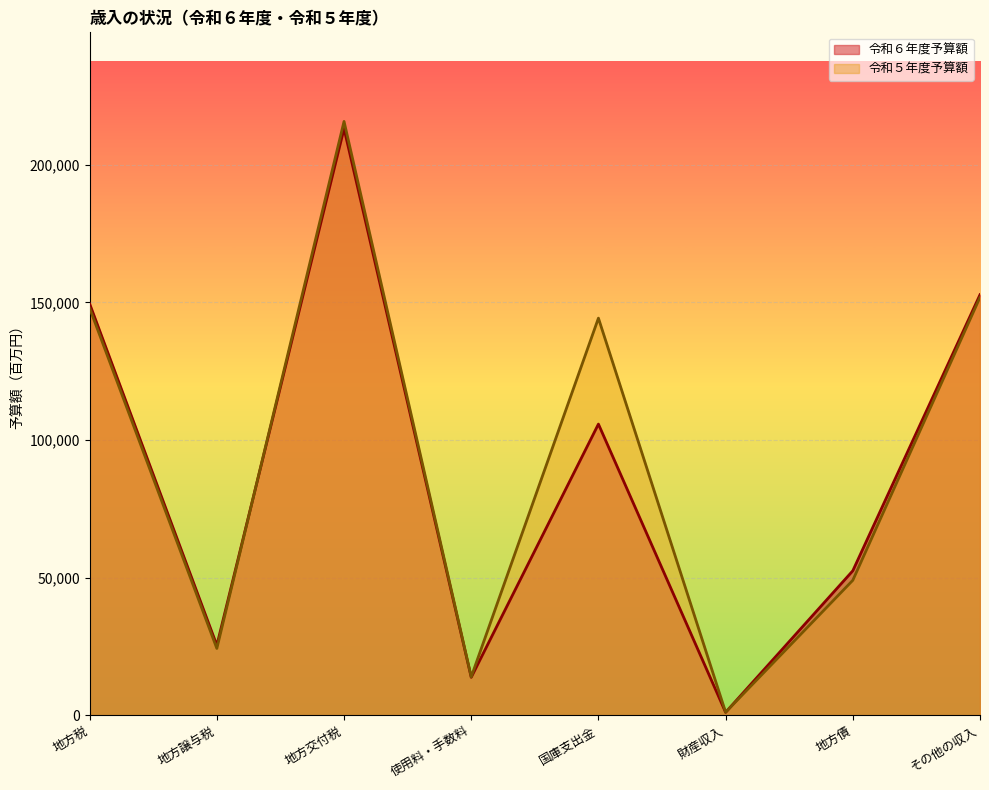

True or false: 令和６年度予算額 has a value of 105810 at 国庫支出金.

True